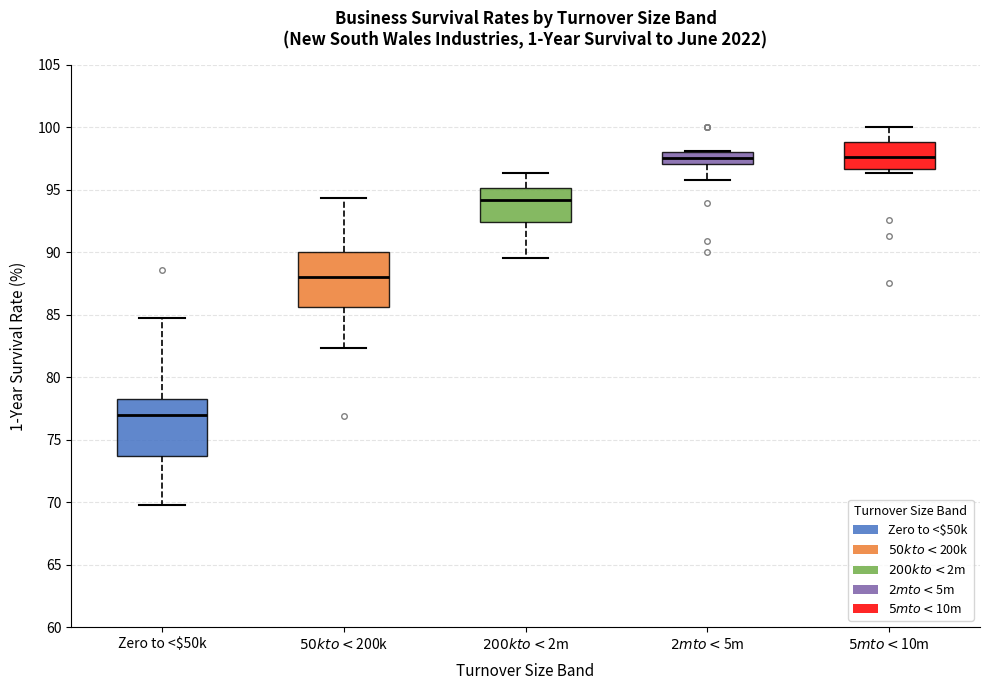

Reading left to right, read every box against the y-axis: the position of its median line, the range the box covers, and the ends of its whiskers. The values are not printed on the chart, so give them approximately, as read against the axis.

Zero to <$50k: median 77.0, box 73.5 to 78.0, whiskers 70.0 to 84.5
$50k to <$200k: median 88.0, box 85.5 to 90.0, whiskers 82.5 to 94.5
$200k to <$2m: median 94.0, box 92.5 to 95.0, whiskers 89.5 to 96.5
$2m to <$5m: median 97.5, box 97.0 to 98.0, whiskers 96.0 to 98.0
$5m to <$10m: median 97.5, box 96.5 to 99.0, whiskers 96.5 (just below the box's lower edge) to 100.0